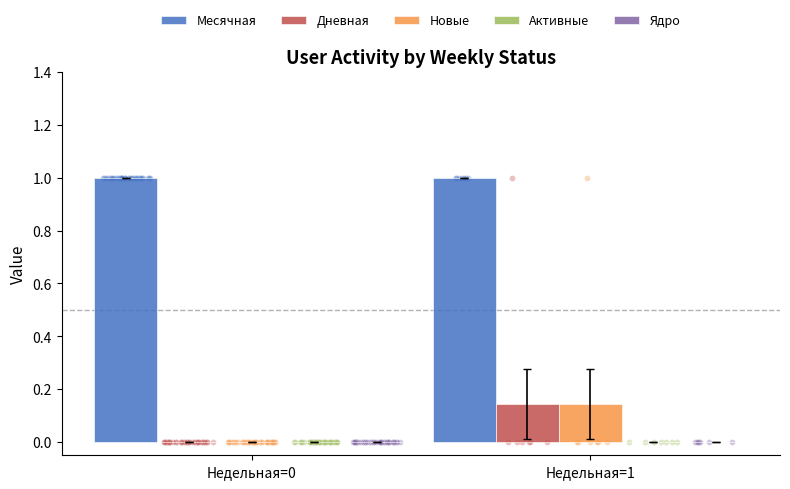

Which series has the largest total across all categories?

Месячная